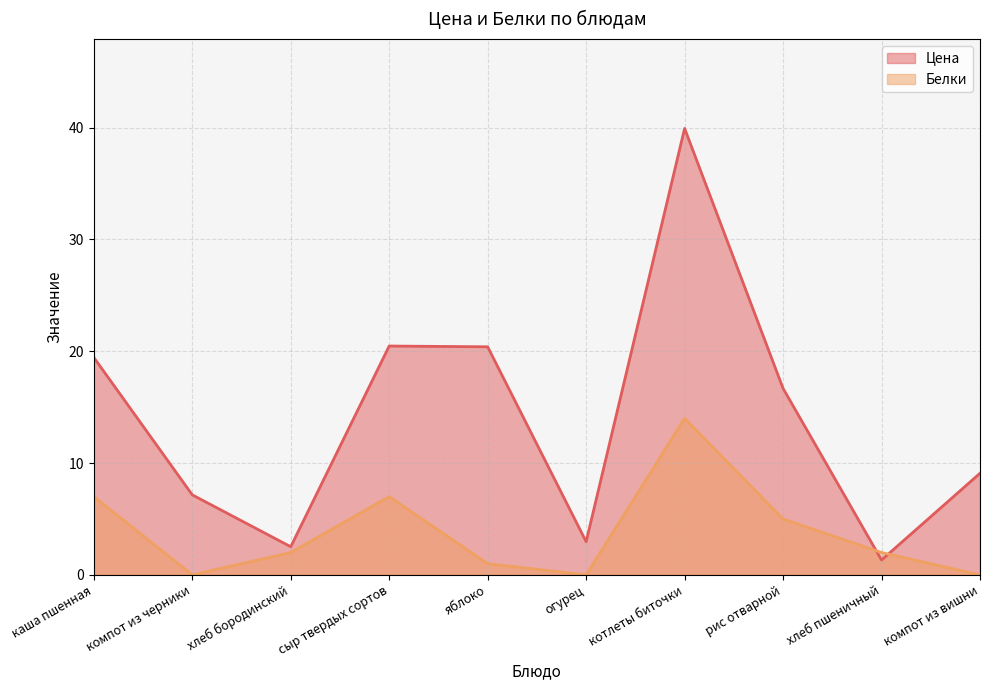

What is the total value across all series at котлеты биточки?

53.9